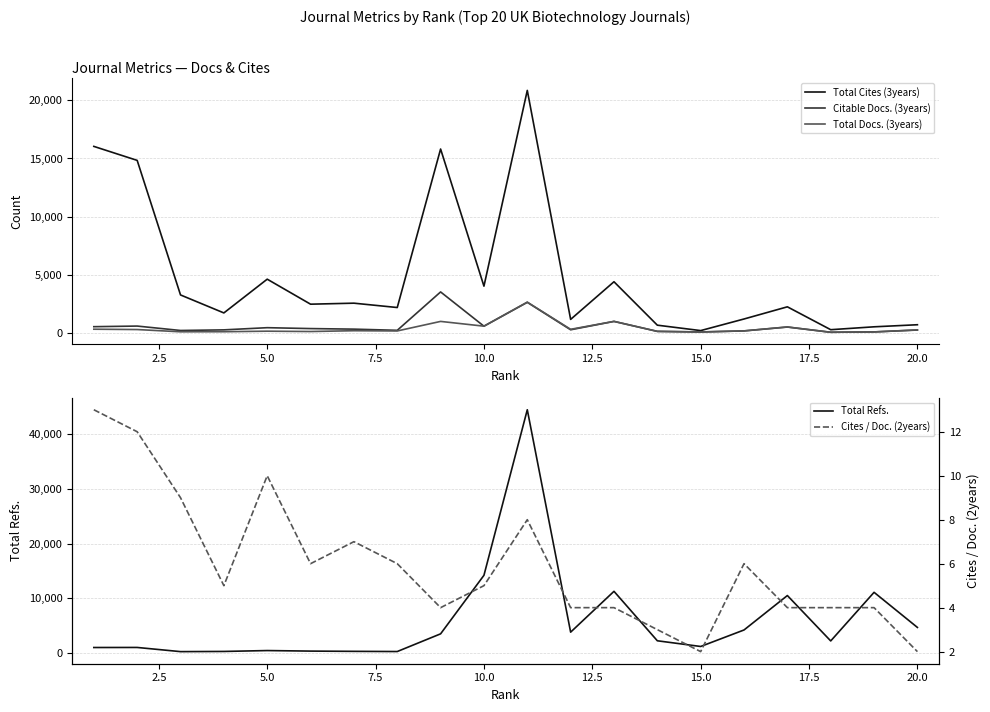

What is the highest value of the Total Refs. series?

44445